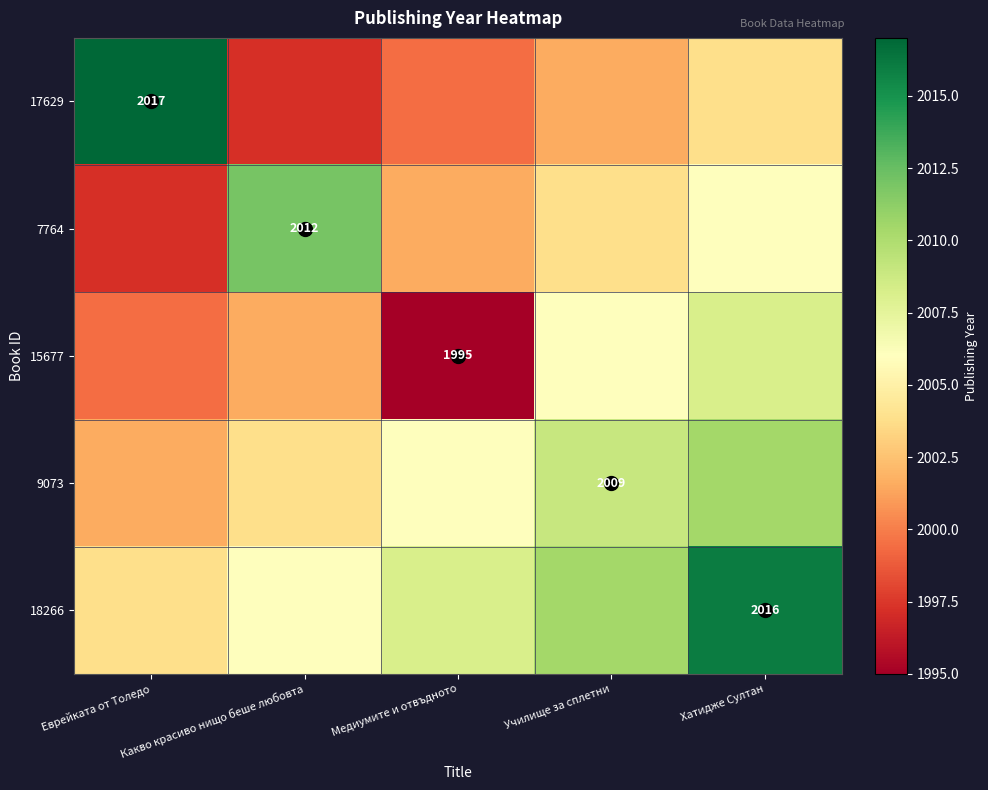

At which label does 15677 reach its minimum?

Медиумите и отвъдното